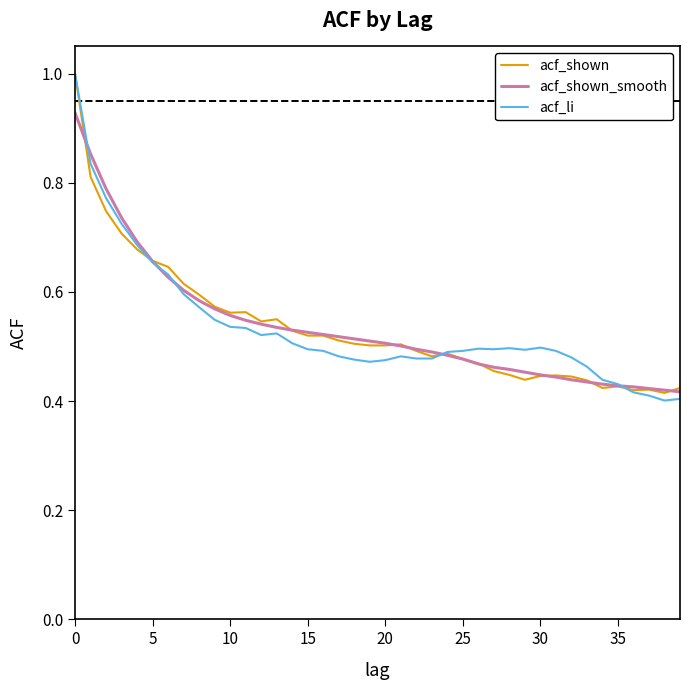

What is the greatest value displayed?

1.0